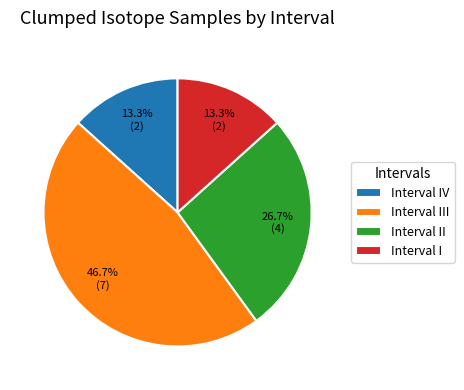

Which slice is the largest?

Interval III